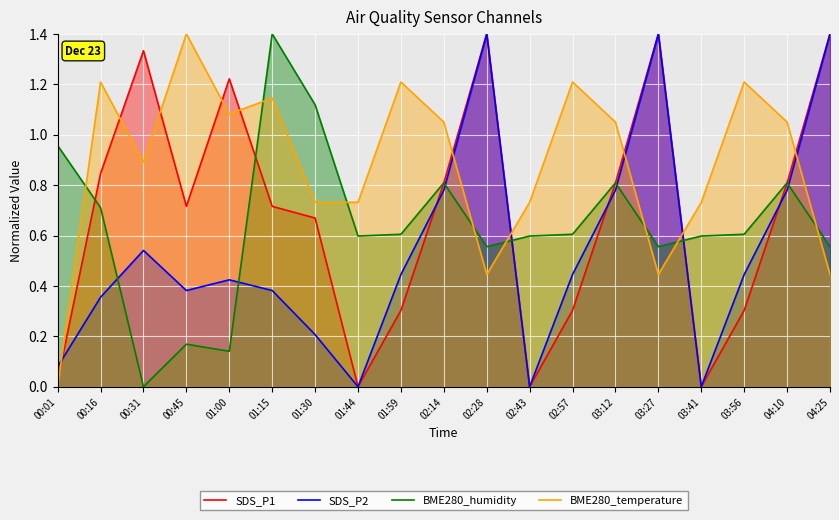

How many values in the BME280_humidity series exceed 0?

18